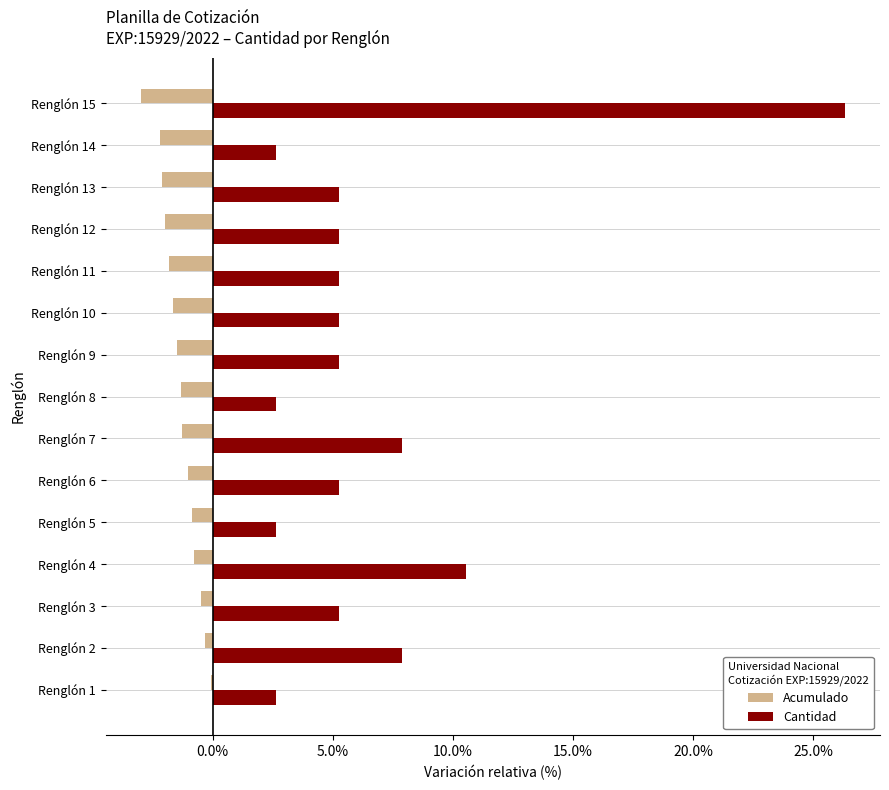

The Cantidad series shows 2.6 at Renglón 8. True or false?

True